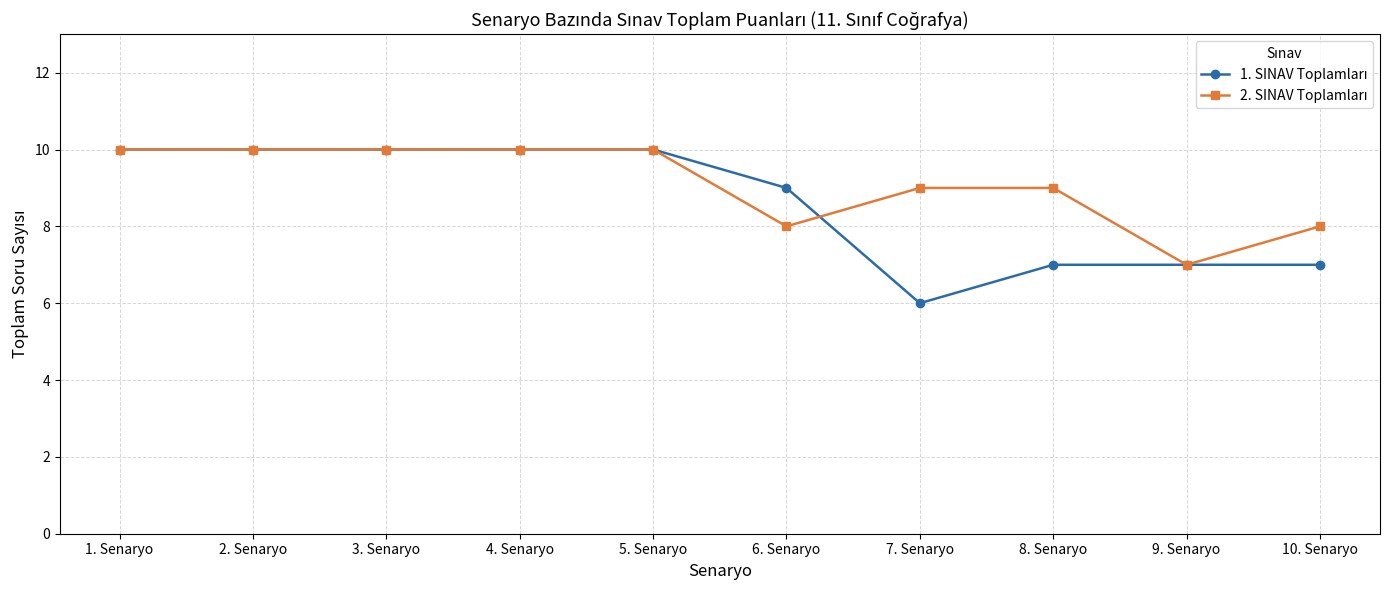

What is the total value across all series at 2. Senaryo?

20